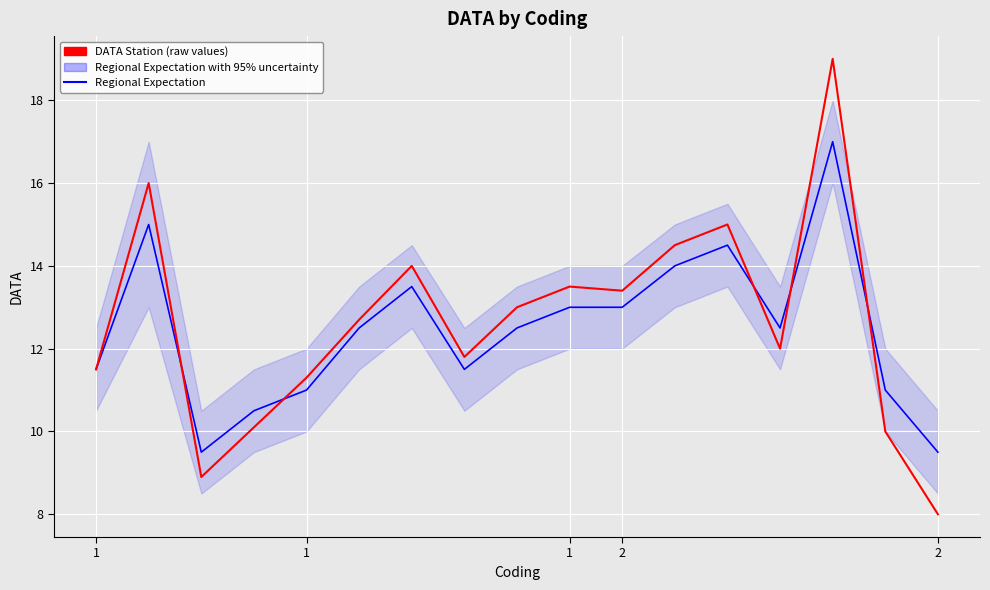

How many categories are shown in the chart?

17